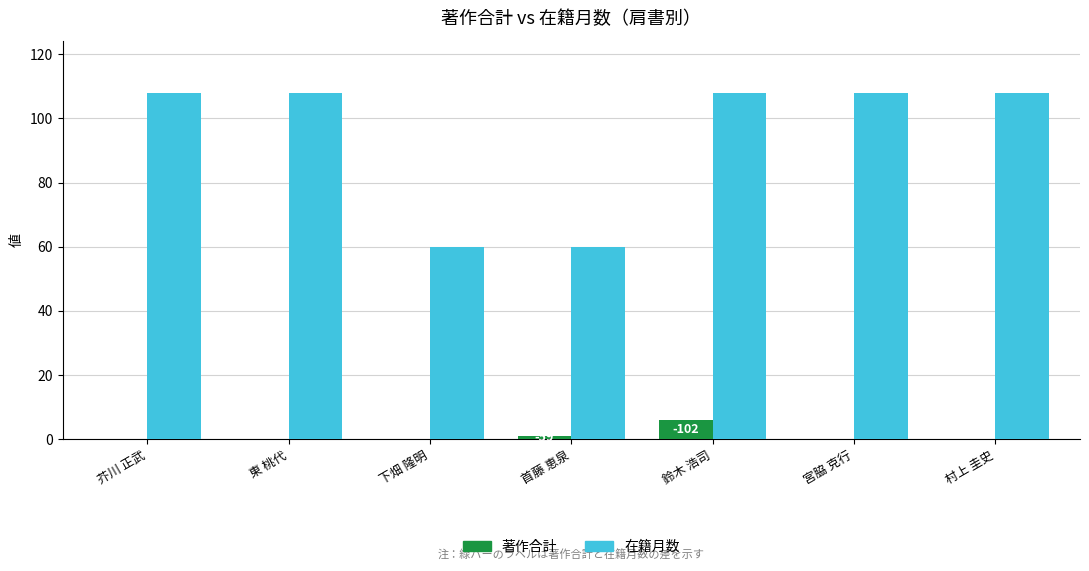

The value of 著作合計 at 宮脇 克行 is 0. True or false?

True